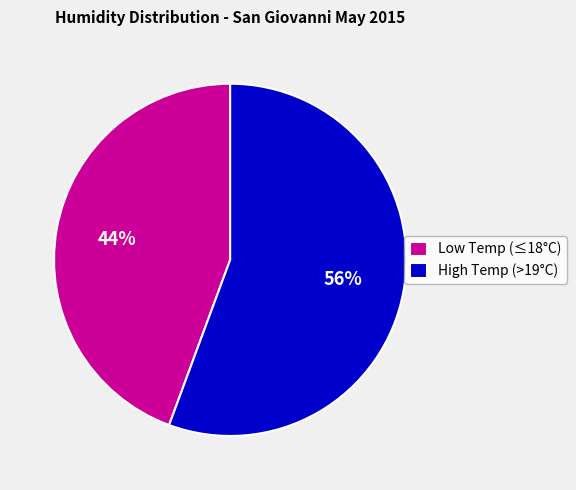

Approximately how many times larger is the value at High Temp (>19°C) compared to Low Temp (≤18°C)?

1.3